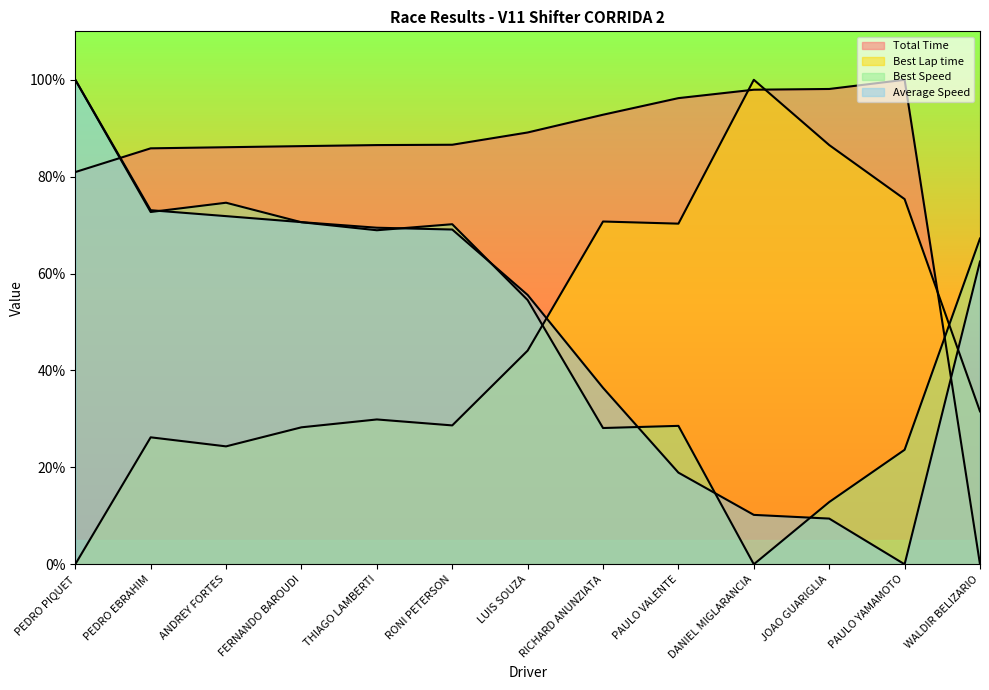

What is the maximum value shown in the chart?

100.0